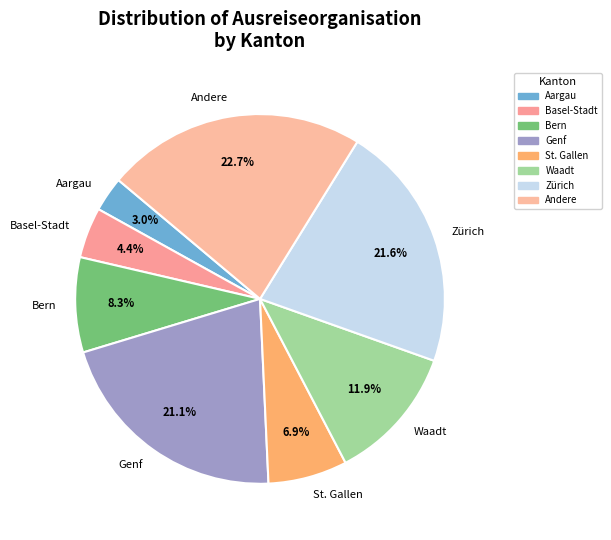

How many slices are in this pie chart?

8